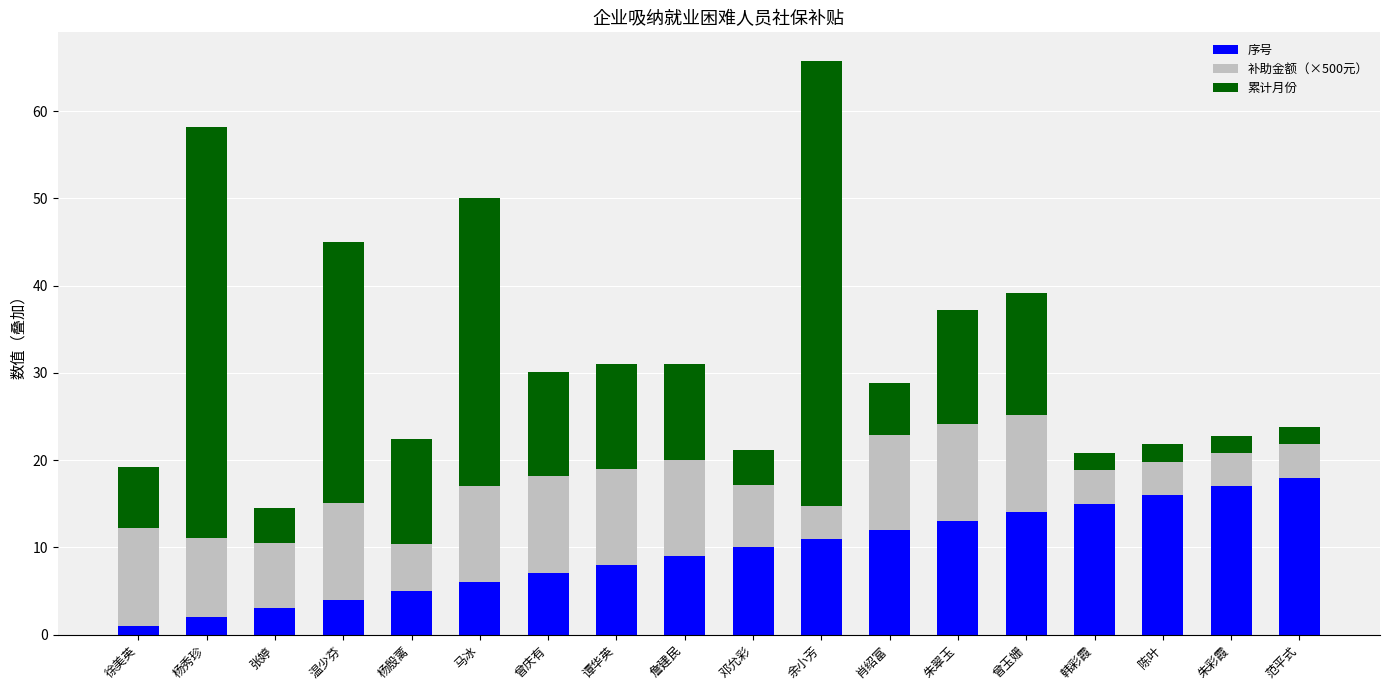

At which category is the sum across all series the highest?

余小芳